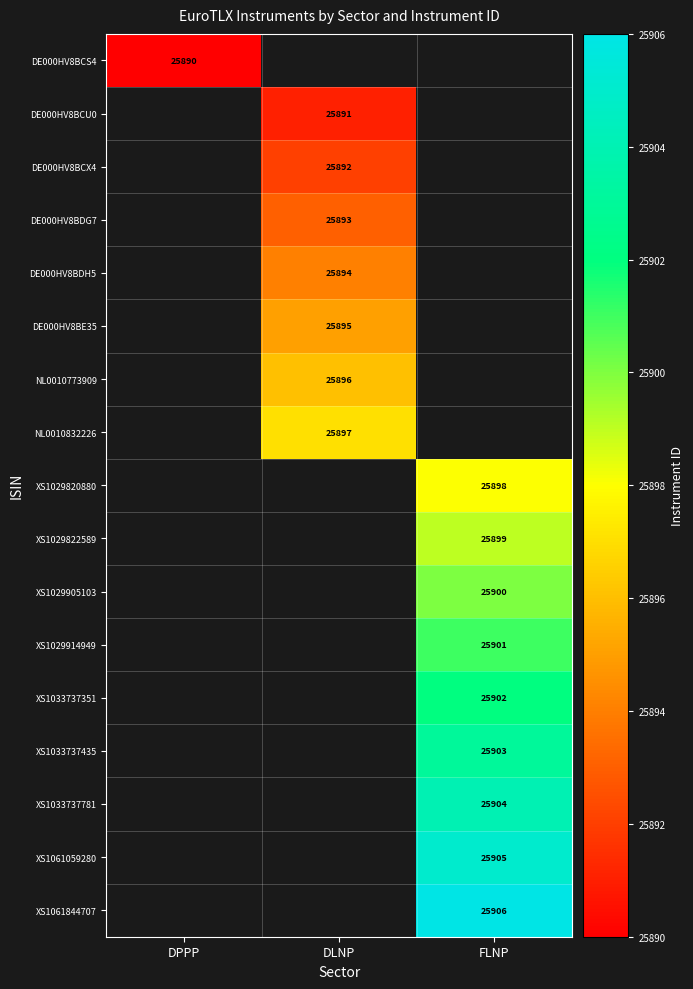

Is it true that NL0010832226 equals 25897 at DLNP?

True